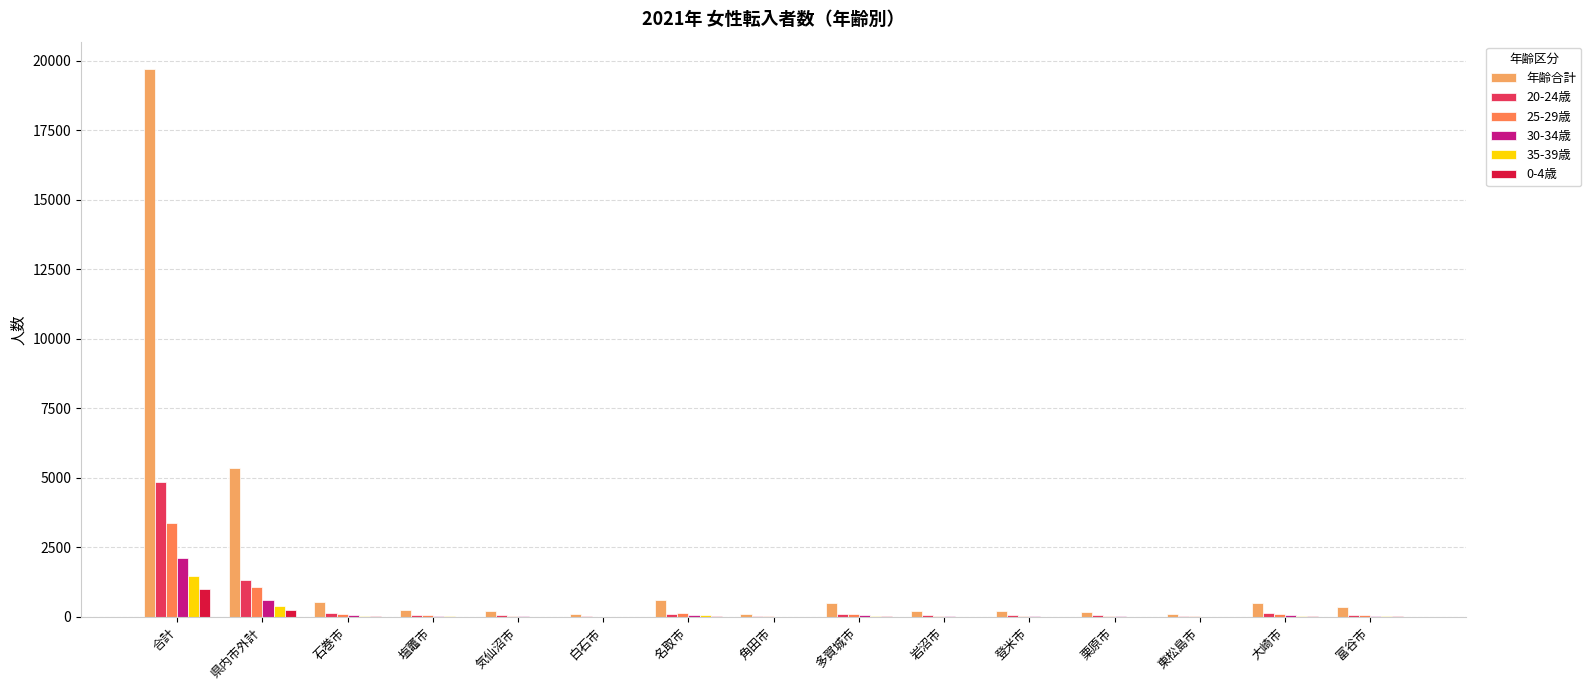

At which category is the sum across all series the highest?

合計